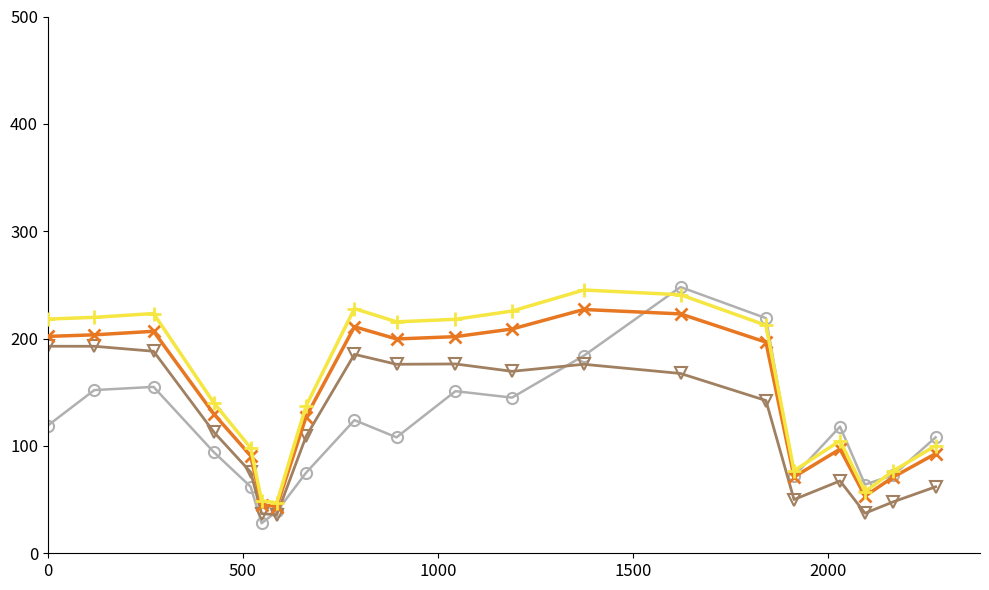

What is the greatest value displayed?

248.0